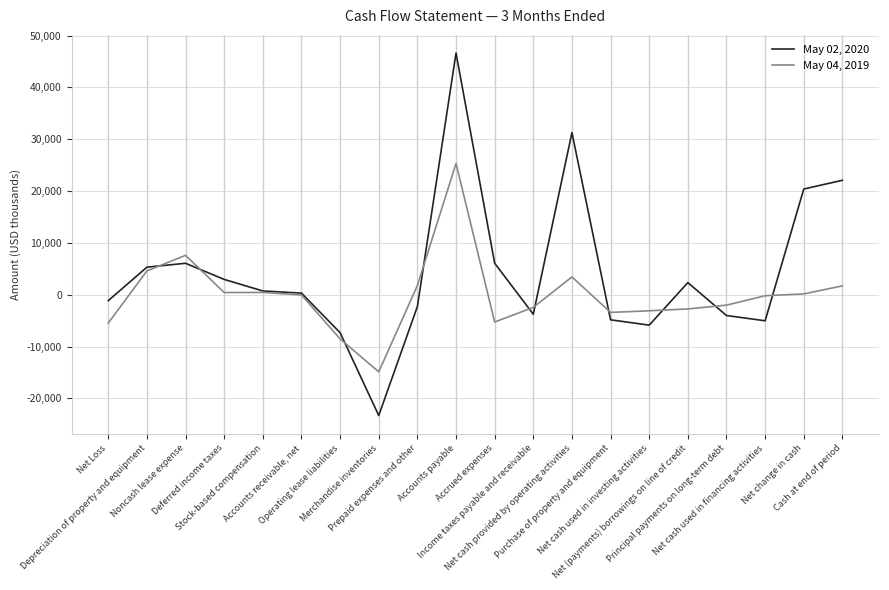

What is the maximum value shown in the chart?

46645